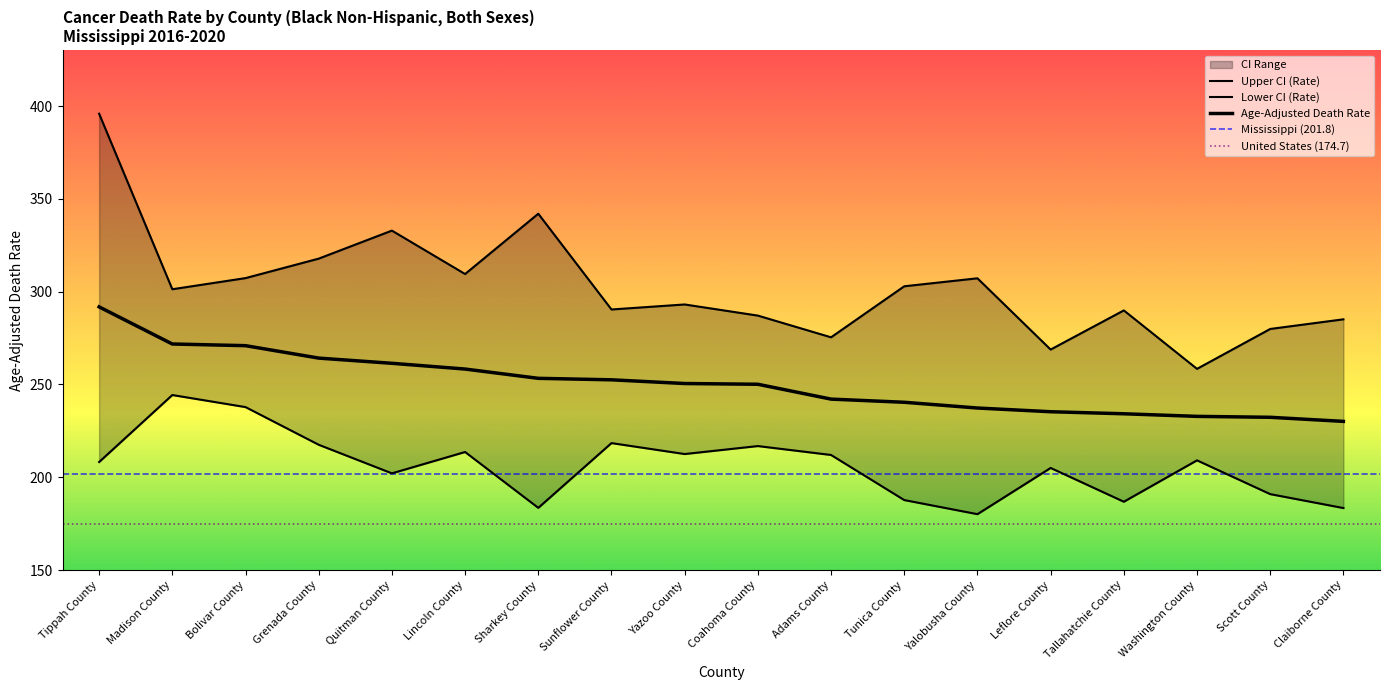

Reading left to right, list all the values displayed in this chart.

Age-Adjusted Death Rate: 291.8	271.8	270.9	264.2	261.4	258.3	253.3	252.5	250.5	250.1	242.1	240.4	237.3	235.3	234.2	232.8	232.3	230.1
Upper CI (Rate): 395.9	301.3	307.3	317.8	332.9	309.5	342.0	290.4	293.1	287.1	275.4	302.9	307.2	268.8	289.9	258.4	279.9	285.1
Lower CI (Rate): 208.2	244.3	237.8	217.5	202.1	213.6	183.5	218.4	212.5	216.8	212.0	187.7	180.1	205.0	186.8	209.1	190.9	183.4